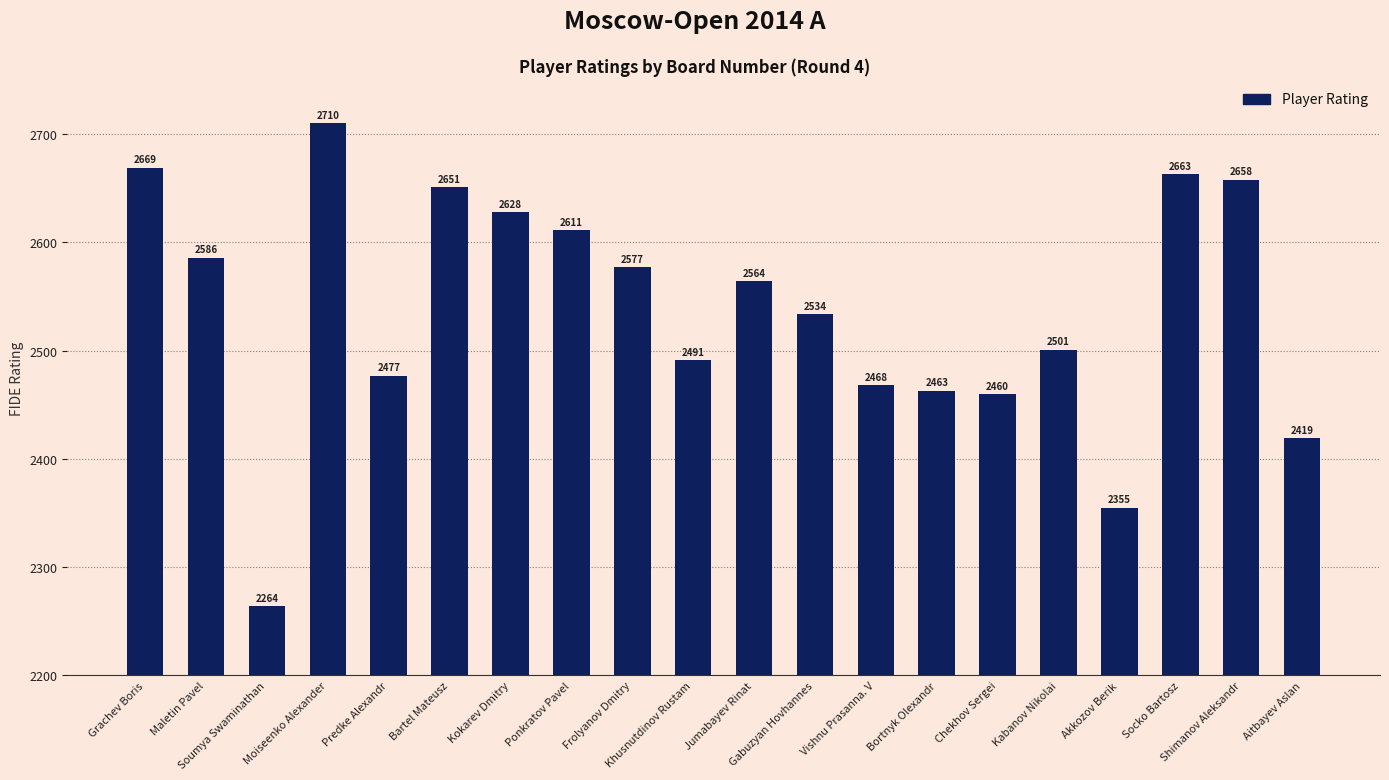

Reading left to right, transcribe all the data shown in this chart.

Grachev Boris=2669	Maletin Pavel=2586	Soumya Swaminathan=2264	Moiseenko Alexander=2710	Predke Alexandr=2477	Bartel Mateusz=2651	Kokarev Dmitry=2628	Ponkratov Pavel=2611	Frolyanov Dmitry=2577	Khusnutdinov Rustam=2491	Jumabayev Rinat=2564	Gabuzyan Hovhannes=2534	Vishnu Prasanna. V=2468	Bortnyk Olexandr=2463	Chekhov Sergei=2460	Kabanov Nikolai=2501	Akkozov Berik=2355	Socko Bartosz=2663	Shimanov Aleksandr=2658	Aitbayev Aslan=2419